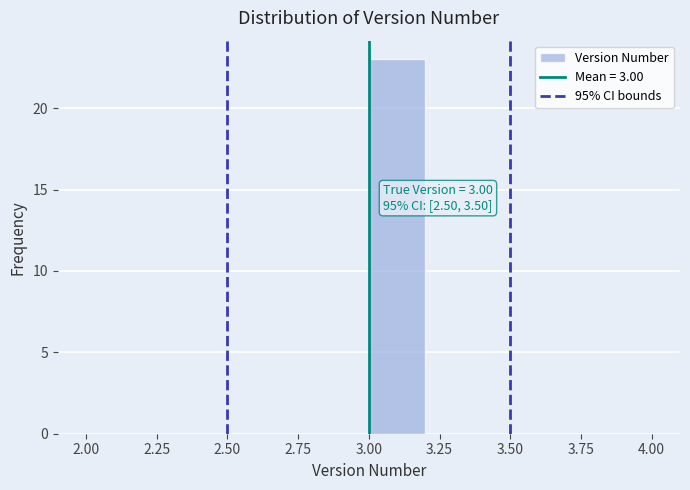

Over which range of the x-axis is the bar tallest?

3.0 to 3.2